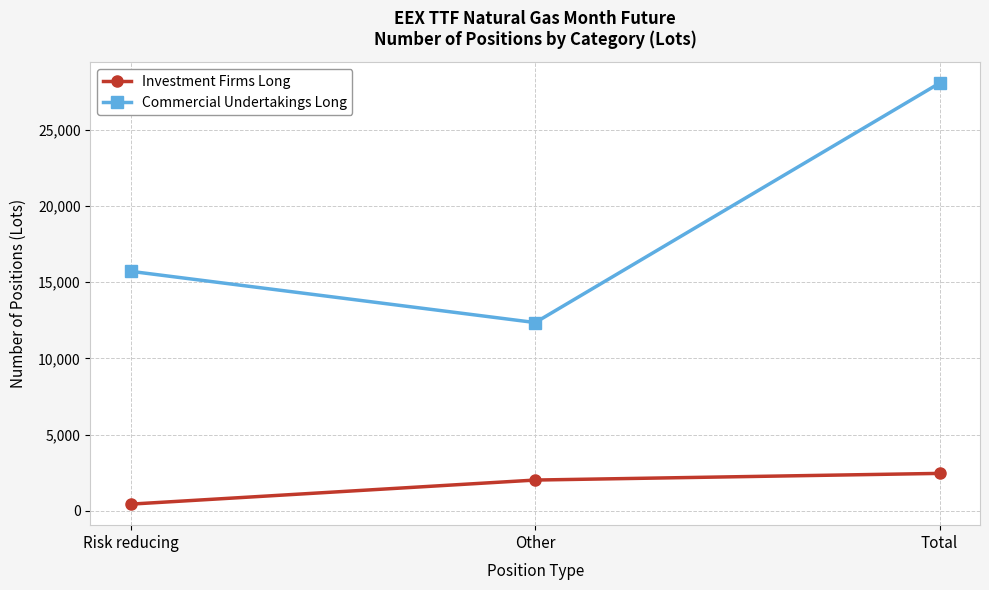

Is it true that Investment Firms Long equals 437.0 at Risk reducing?

True